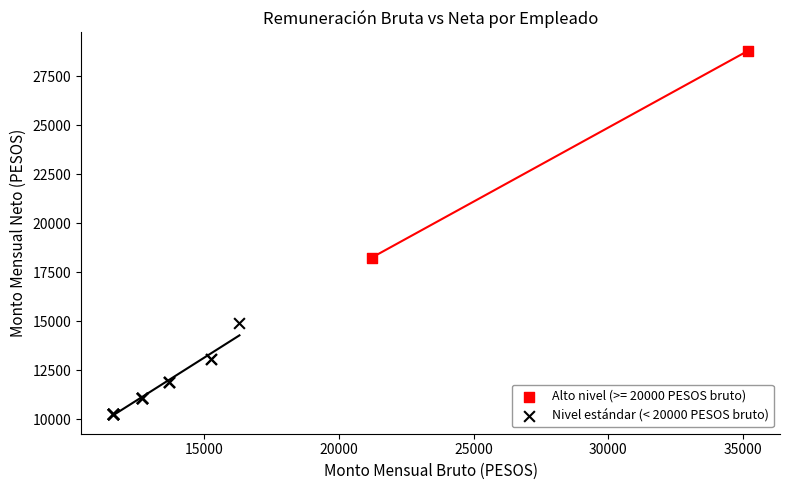

What are all the series names shown in the legend?

Alto nivel (>= 20000 PESOS bruto), Nivel estándar (< 20000 PESOS bruto)